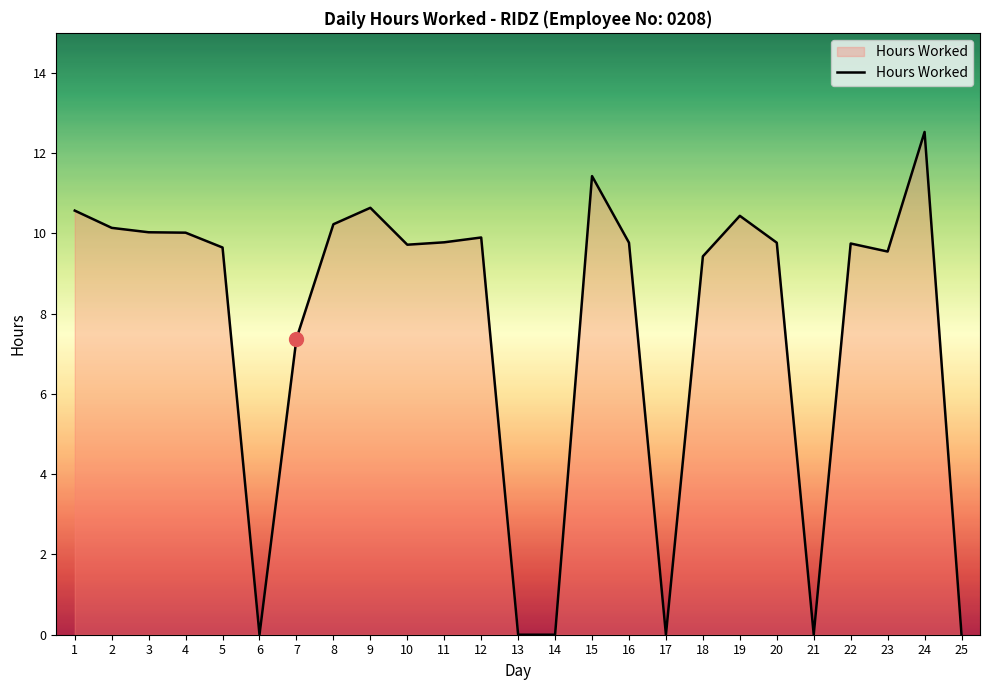

Does the chart display data point markers on the line(s)?

No